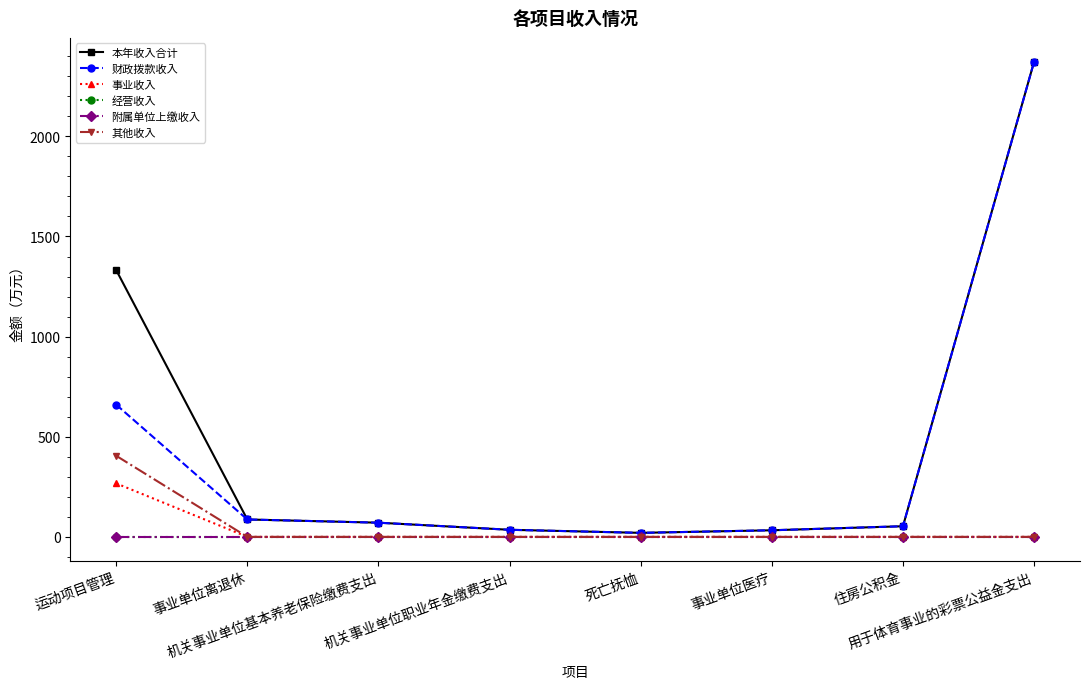

At 运动项目管理, list the series in order from smallest to largest.

经营收入, 附属单位上缴收入, 事业收入, 其他收入, 财政拨款收入, 本年收入合计